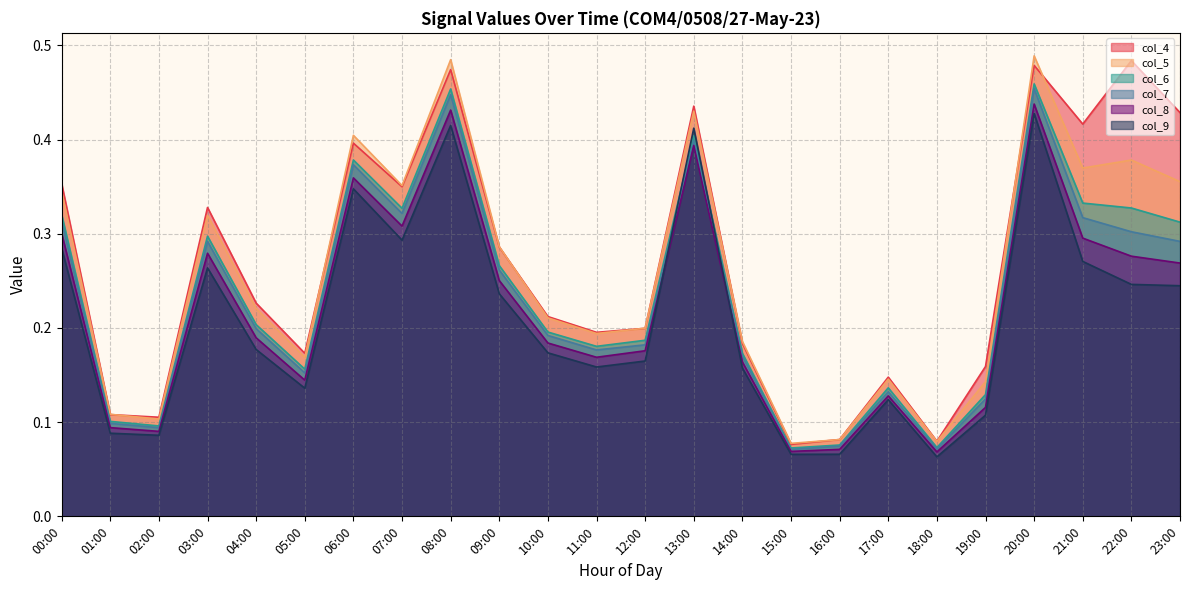

True or false: col_7 and col_6 intersect in this chart.

False